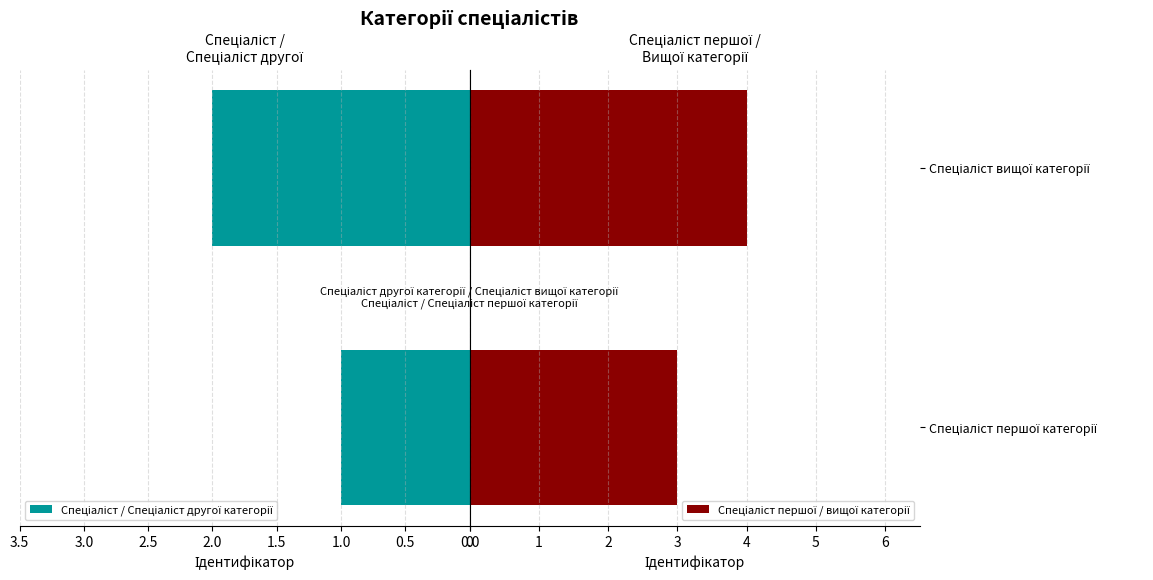

What is the value of the Спеціаліст першої / вищої категорії bar at the 2nd from the left?

4